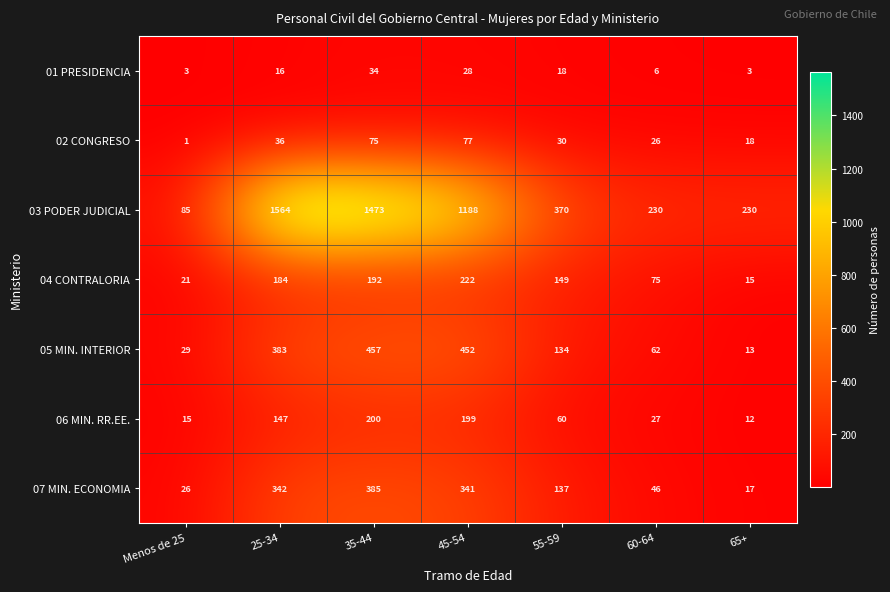

Which series has the largest total across all categories?

03 PODER JUDICIAL